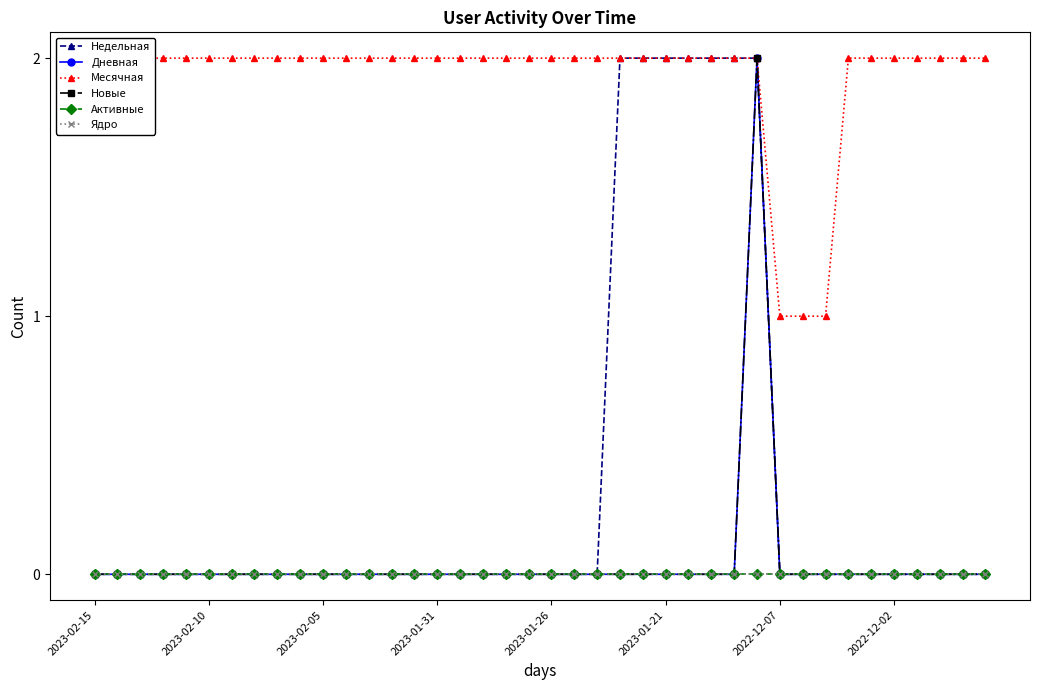

Which series has the largest total across all categories?

Месячная